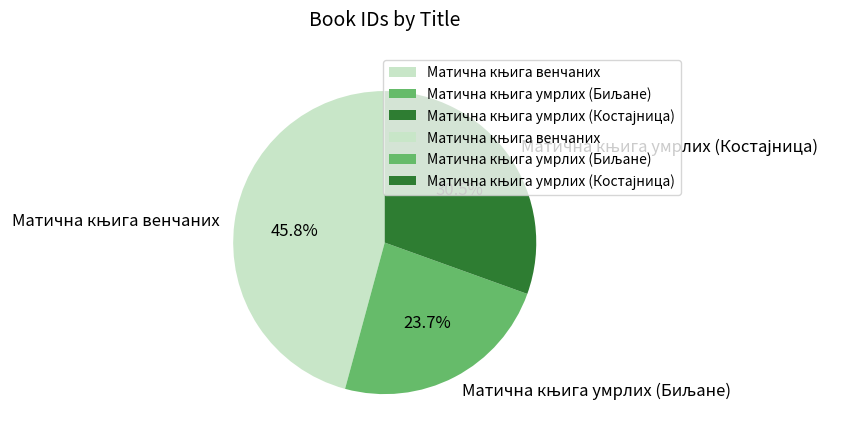

Does any single category account for the majority?

No